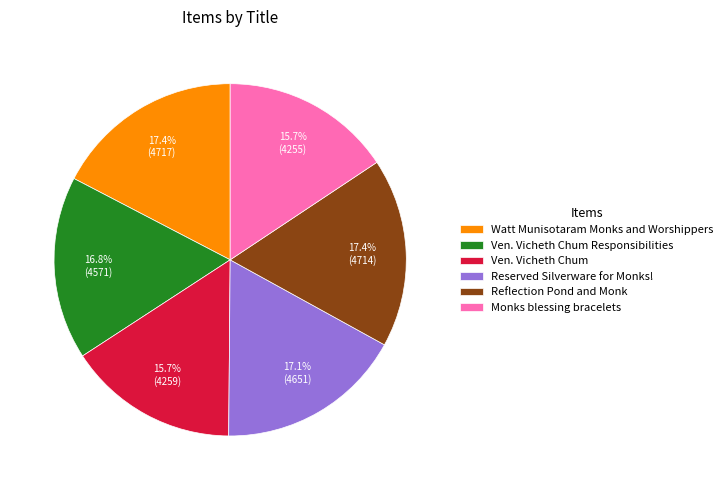

Is it true that Watt Munisotaram Monks and Worshippers is 6% of the pie?

False